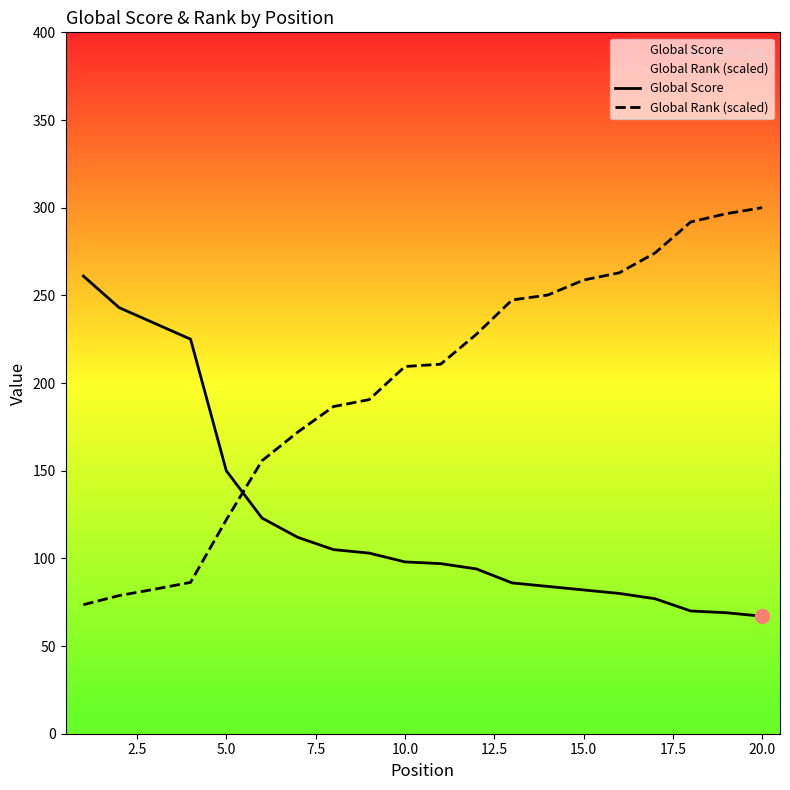

The value of Global Score at 5.0 is 268.3. True or false?

False